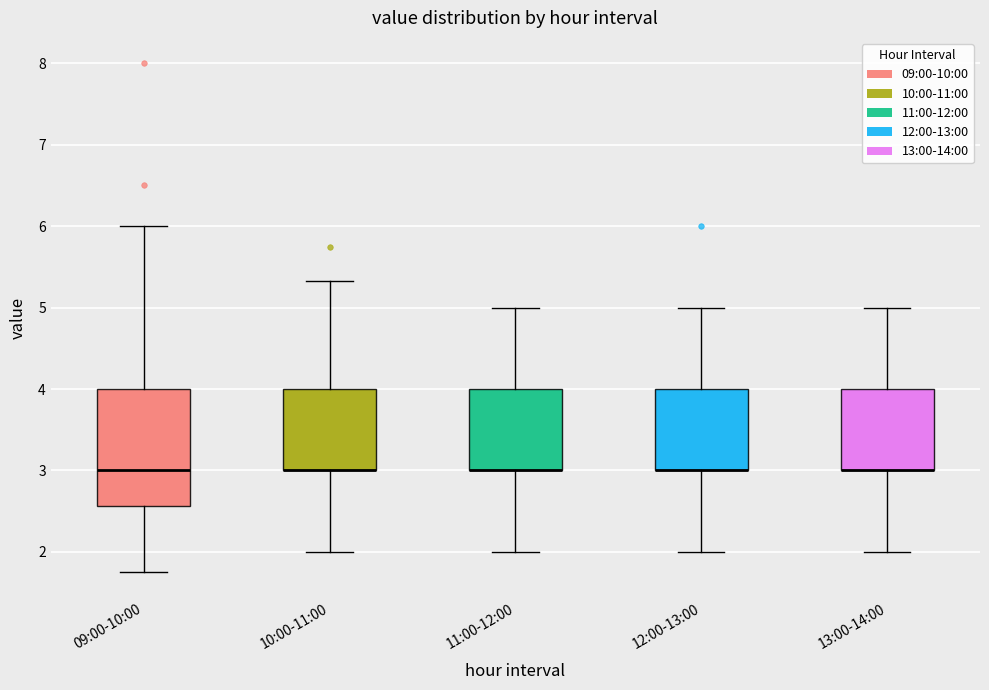

Reading left to right, read every box against the y-axis: the position of its median line, the range the box covers, and the ends of its whiskers. The values are not printed on the chart, so give them approximately, as read against the axis.

09:00-10:00: median 3.0, box 2.6 to 4.0, whiskers 1.8 to 6.0
10:00-11:00: median 3.0 (drawn on the box's lower edge), box 3.0 to 4.0, whiskers 2.0 to 5.3
11:00-12:00: median 3.0 (drawn on the box's lower edge), box 3.0 to 4.0, whiskers 2.0 to 5.0
12:00-13:00: median 3.0 (drawn on the box's lower edge), box 3.0 to 4.0, whiskers 2.0 to 5.0
13:00-14:00: median 3.0 (drawn on the box's lower edge), box 3.0 to 4.0, whiskers 2.0 to 5.0